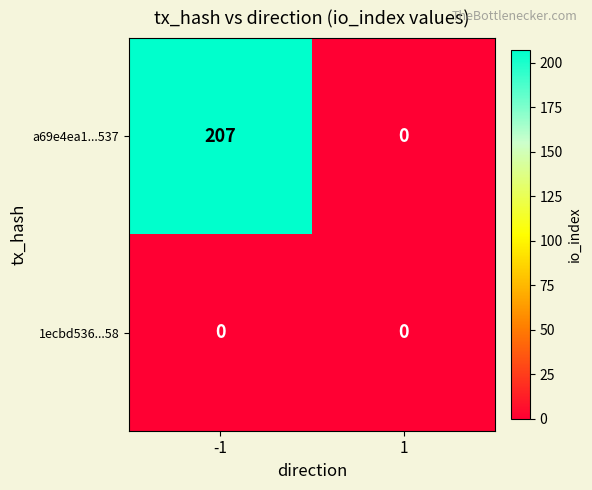

At which category is the sum across all series the highest?

-1